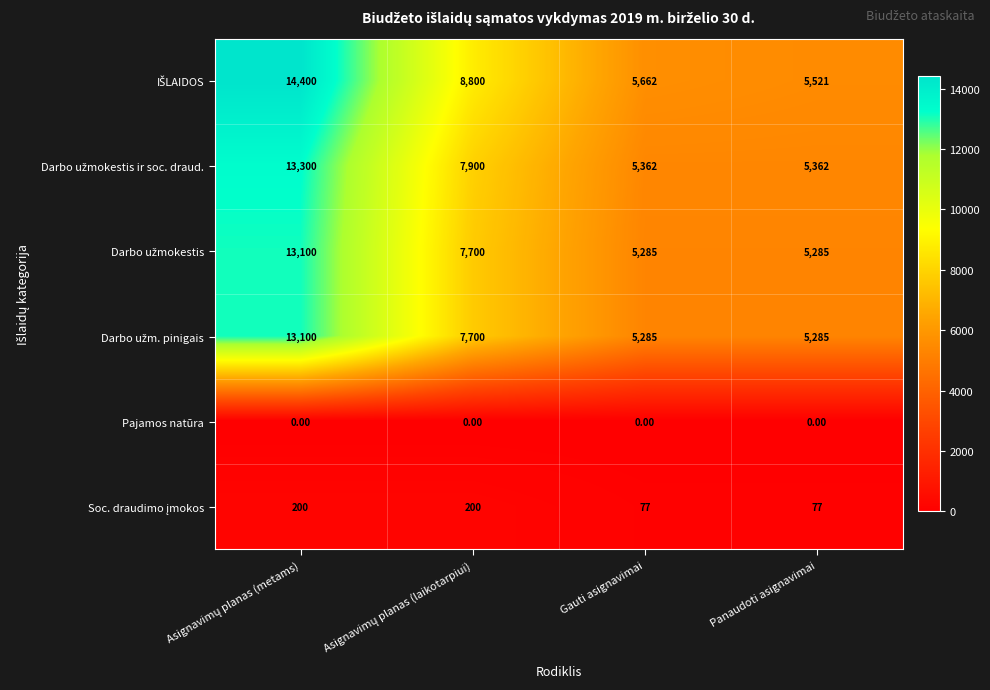

How many data points does each series have?

4